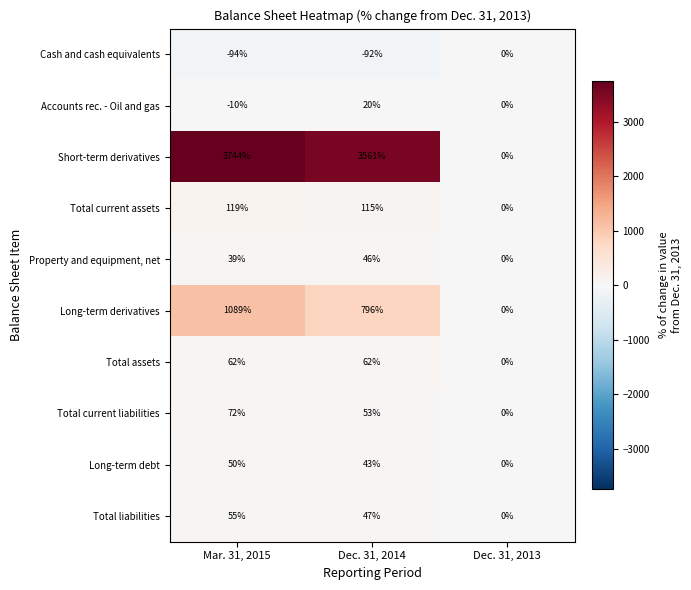

What is the difference between the maximum and minimum values in the Cash and cash equivalents series?

94